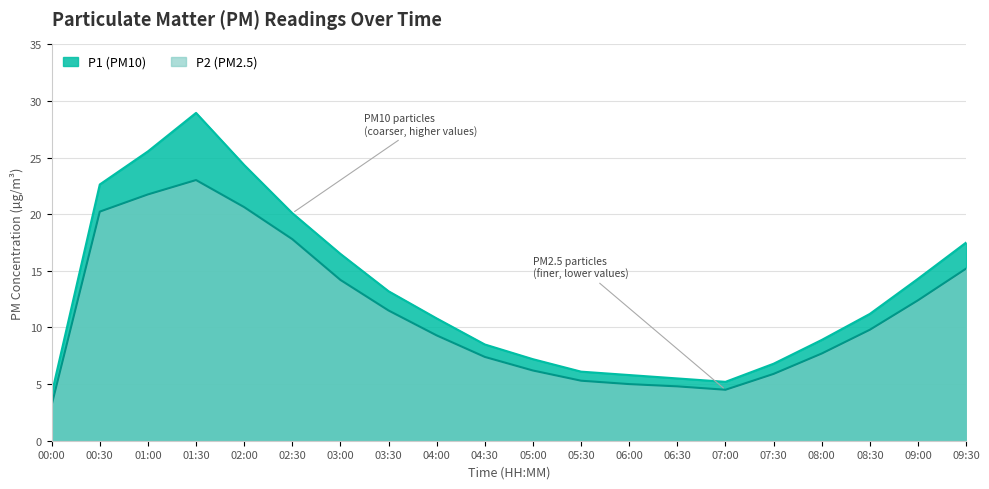

Is the value of P2 at 09:30 greater than the value of P1 at 00:00?

Yes